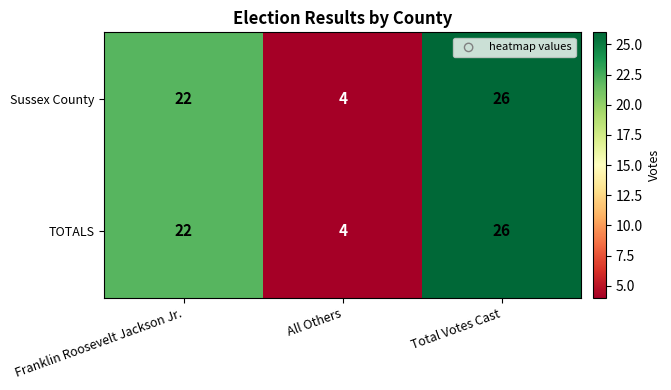

What is the difference between the second highest and minimum values in the Sussex County series?

18